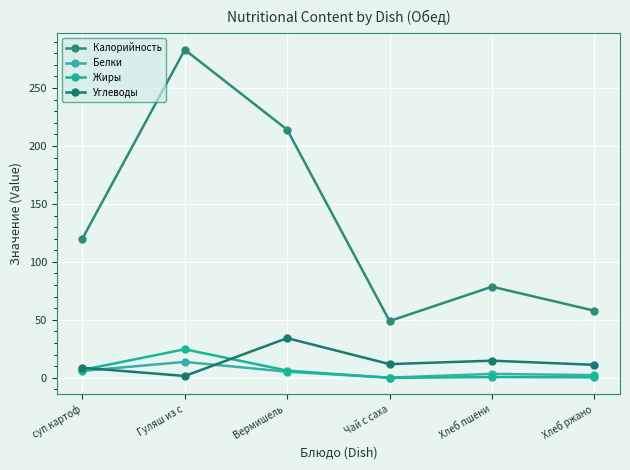

Does the chart display data point markers on the line(s)?

Yes